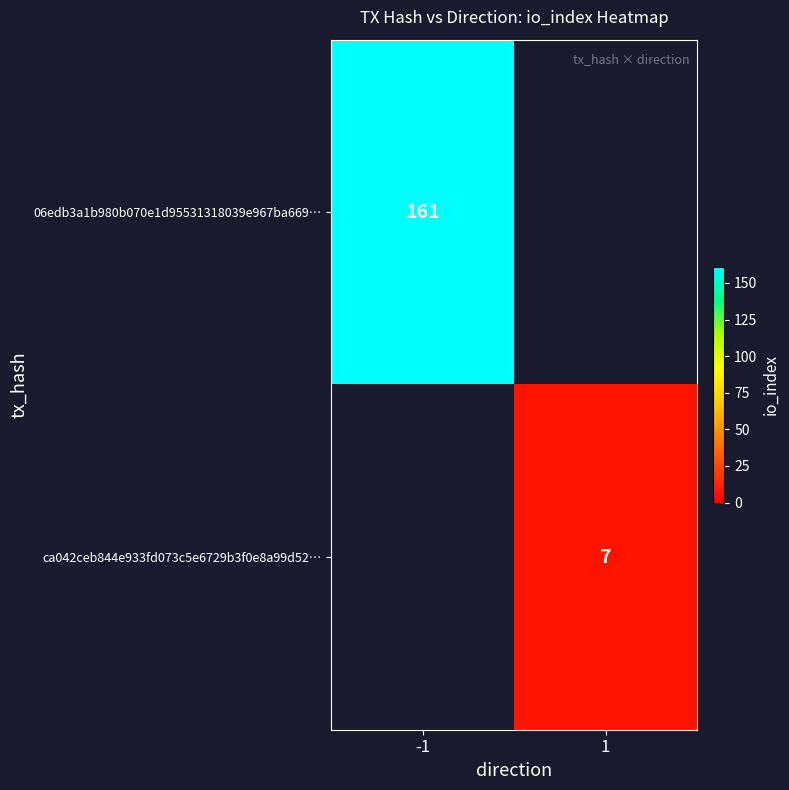

Is it true that ca042ceb844e933fd073c5e6729b3f0e8a99d52… equals 11.5 at 1?

False